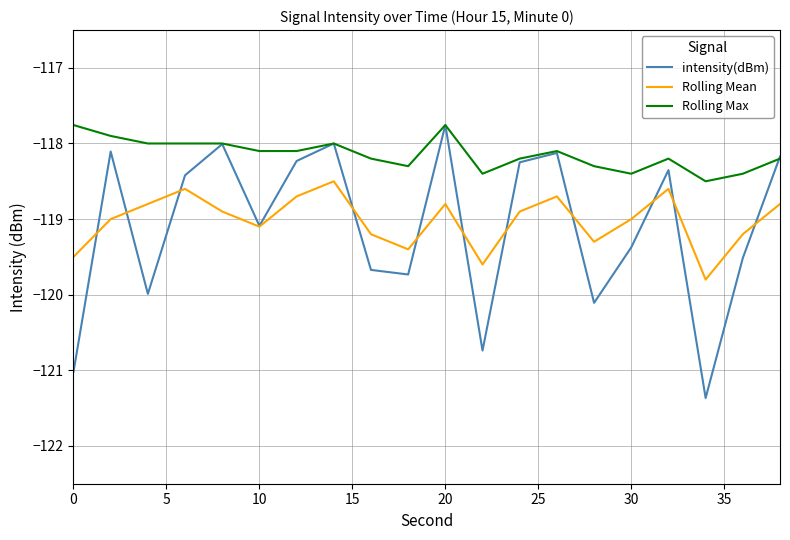

Which series has the largest range (max minus min)?

intensity(dBm)